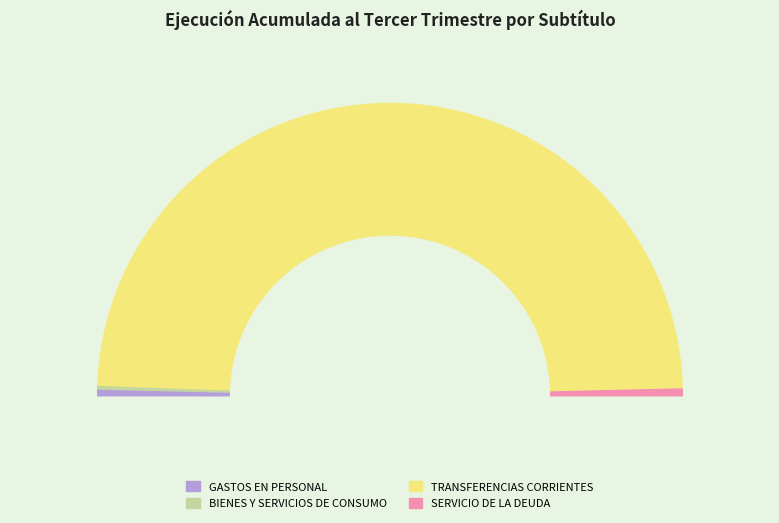

What is the smallest slice in the pie chart?

BIENES Y SERVICIOS DE CONSUMO